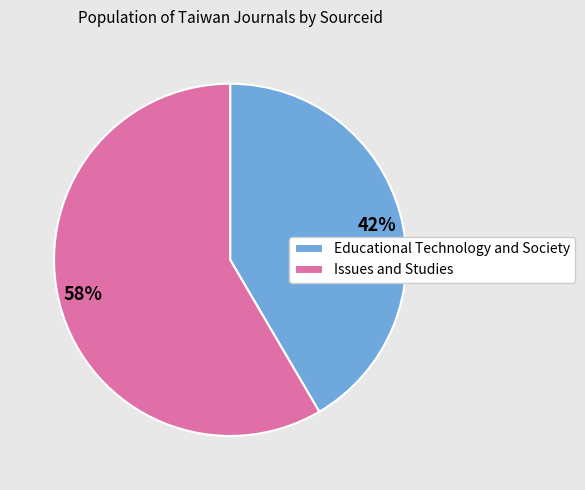

To the nearest percent, what is the combined percentage of Issues and Studies and Educational Technology and Society?

100%